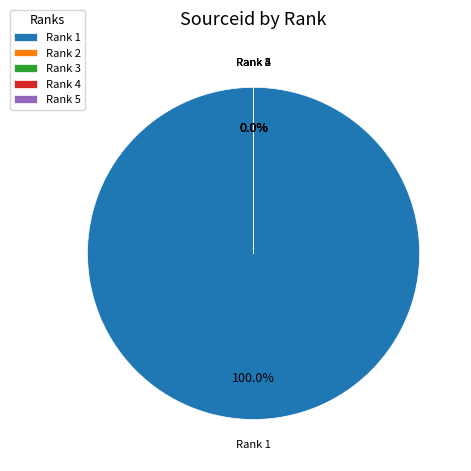

Which category has the biggest portion of the pie?

Rank 1